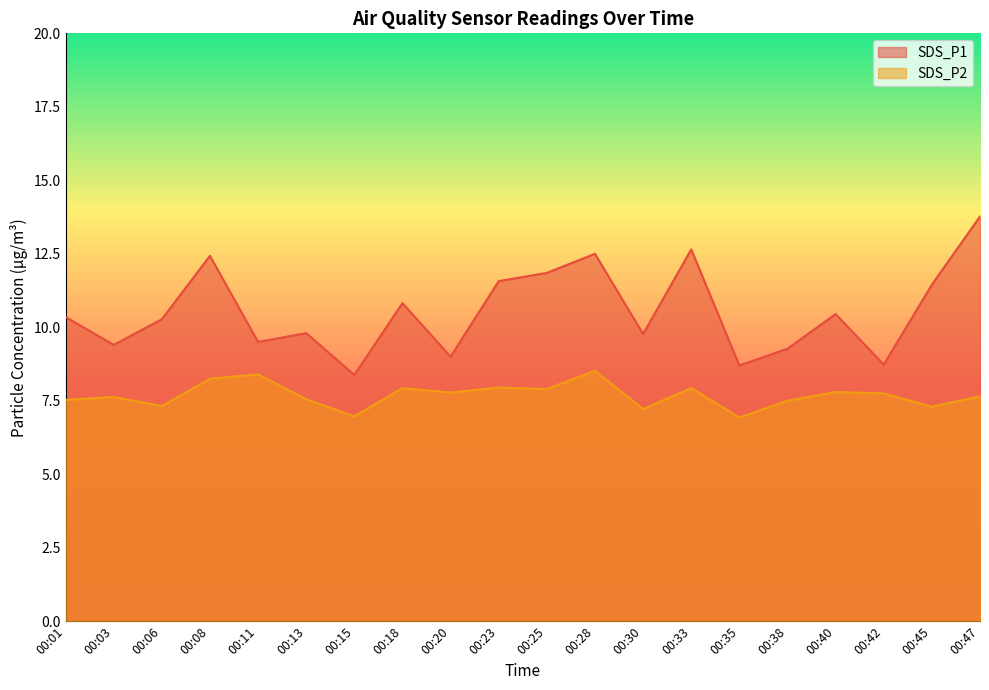

The value of SDS_P1 at 00:03 is 15.0. True or false?

False